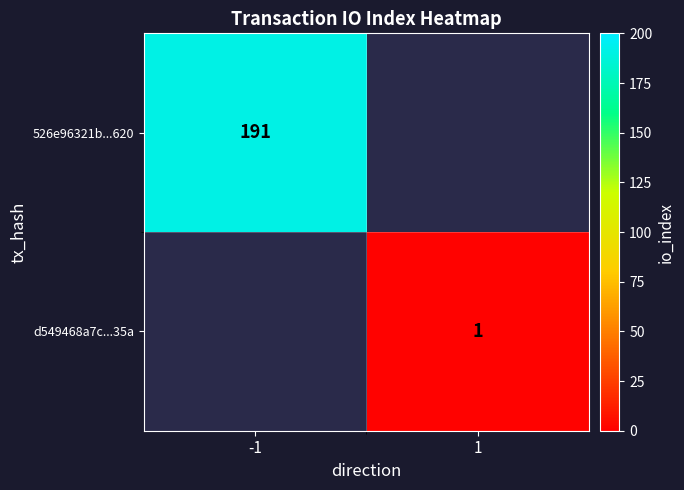

True or false: 526e96321b...620 has a value of 191 at -1.

True